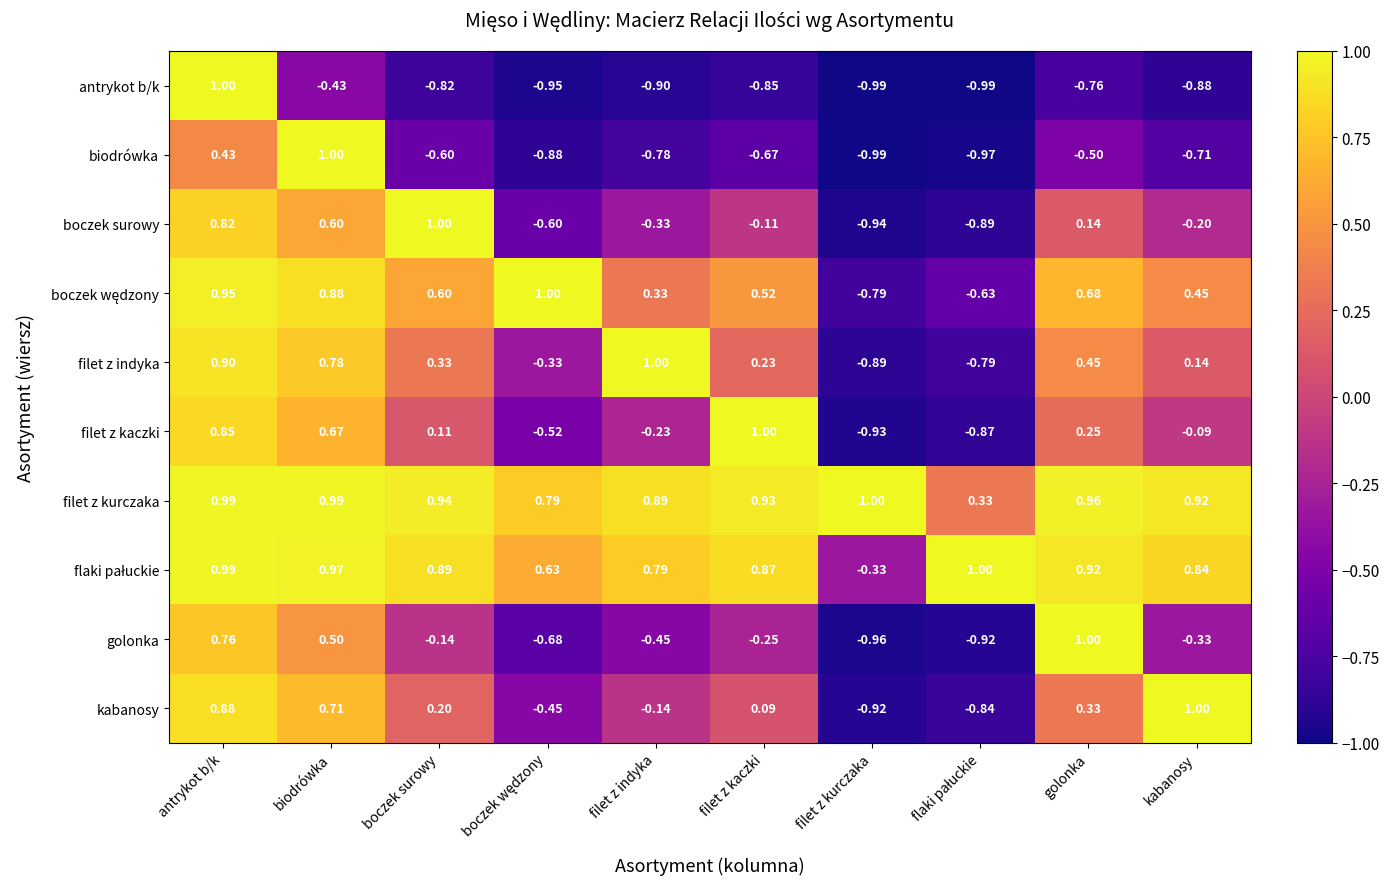

Between biodrówka and filet z kurczaka, which series saw the biggest shift?

biodrówka